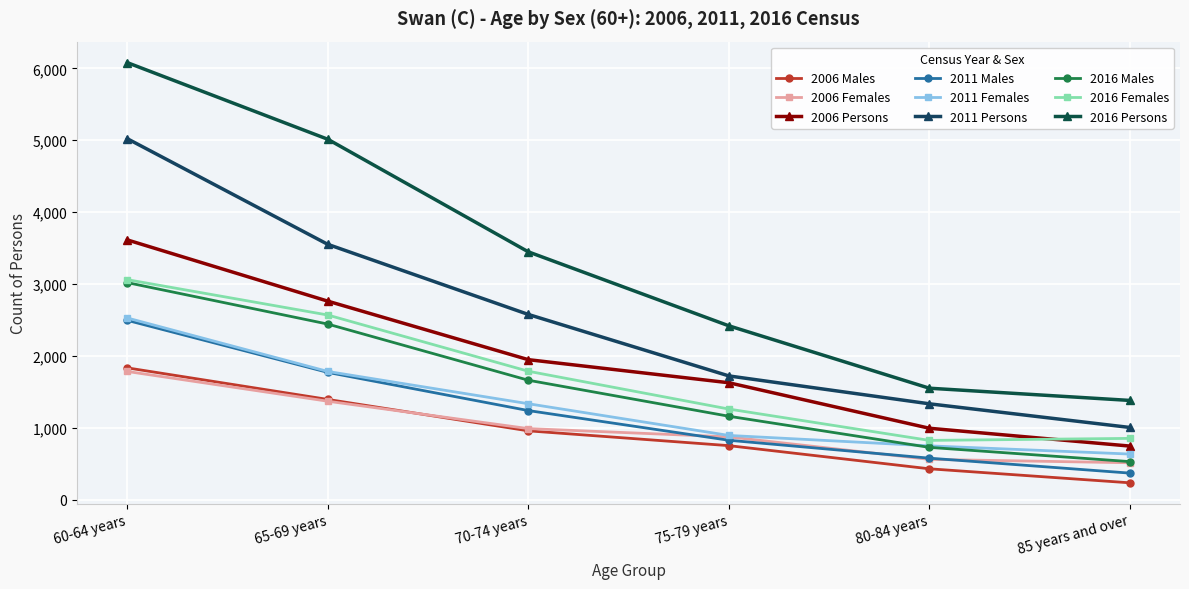

How many distinct data groups are displayed?

9